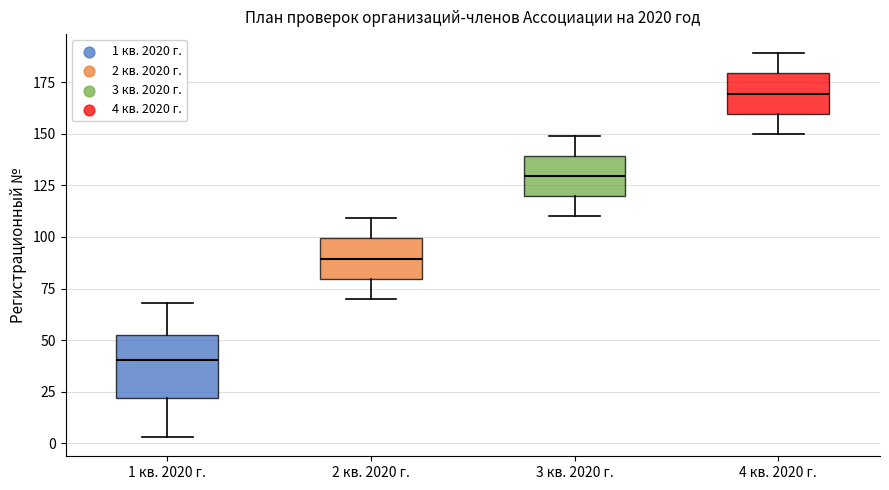

Which box is the tallest, from its lower edge to its upper edge?

1 кв. 2020 г.